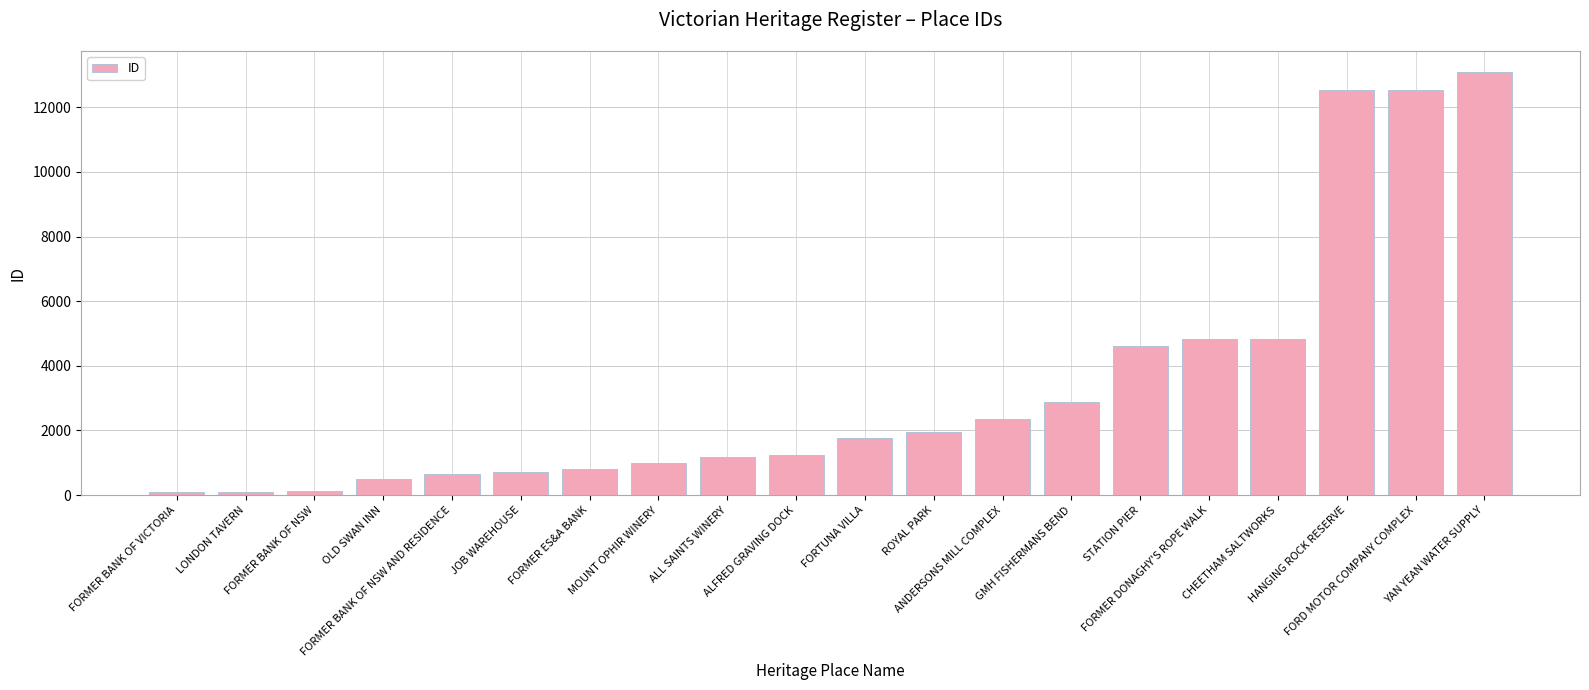

What is the label of the 4th bar from the right?

CHEETHAM SALTWORKS